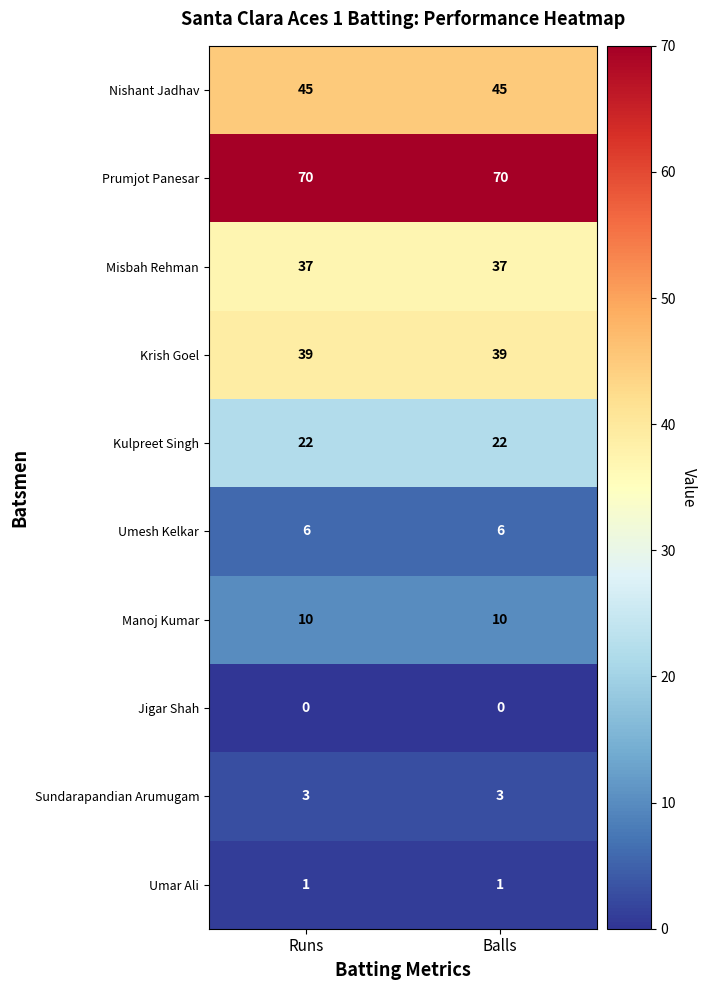

Is it true that Nishant Jadhav equals 79 at Runs?

False